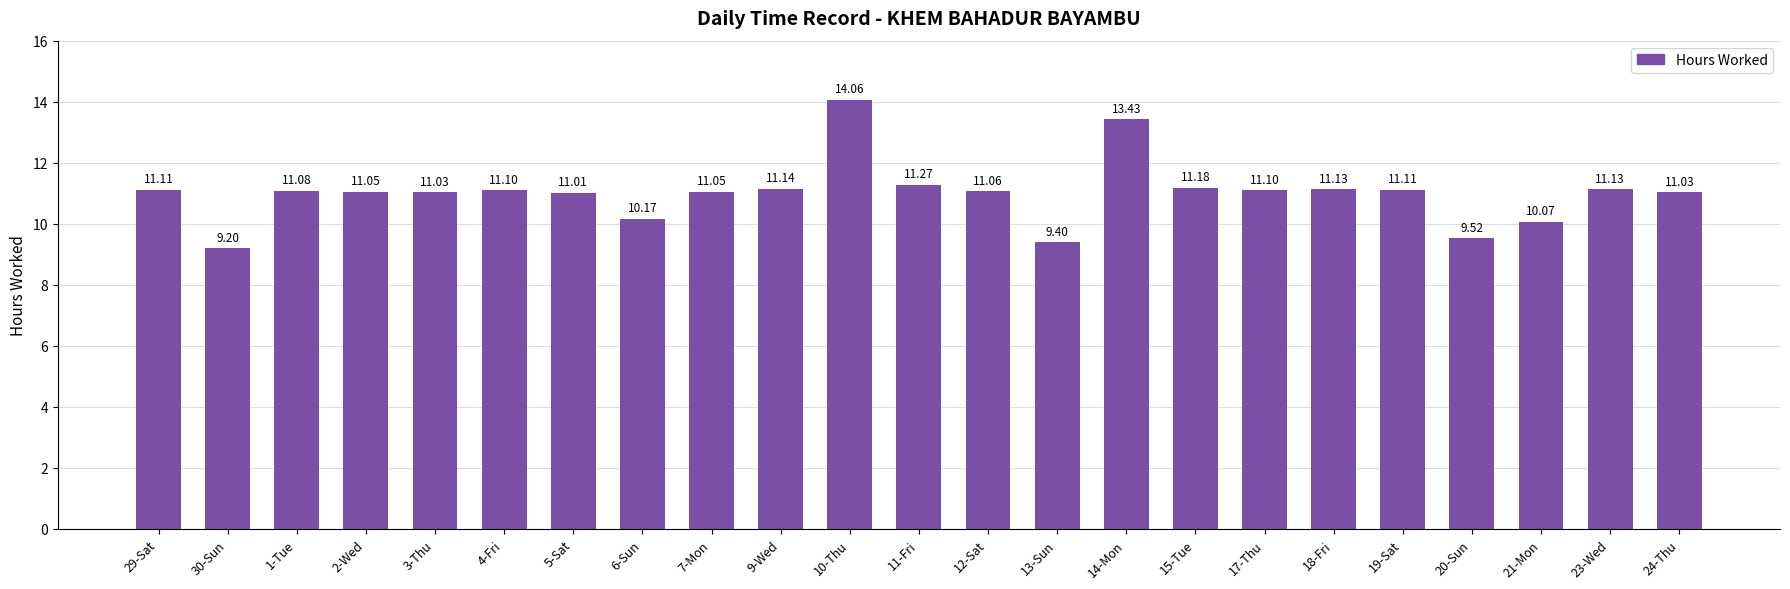

Count the number of data series in this chart.

1